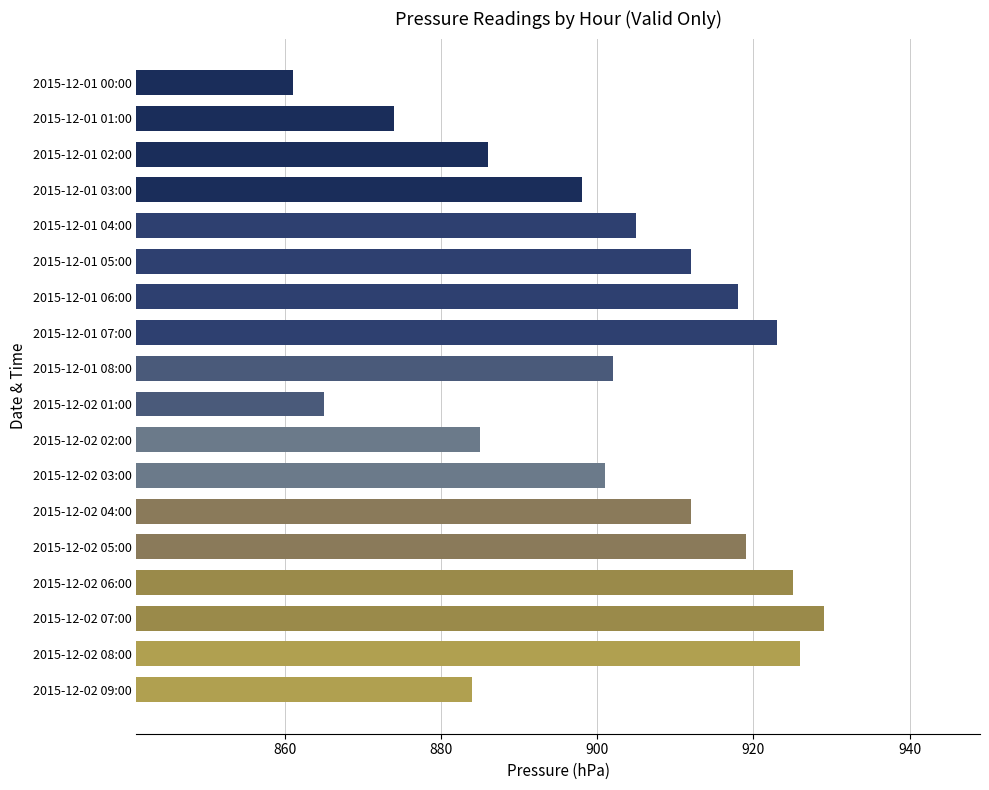

Does the chart contain stacked bars?

No